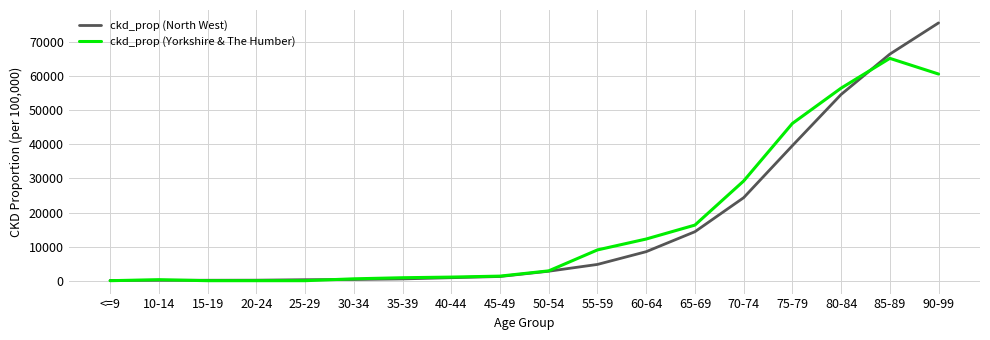

What is the greatest value displayed?

75672.2